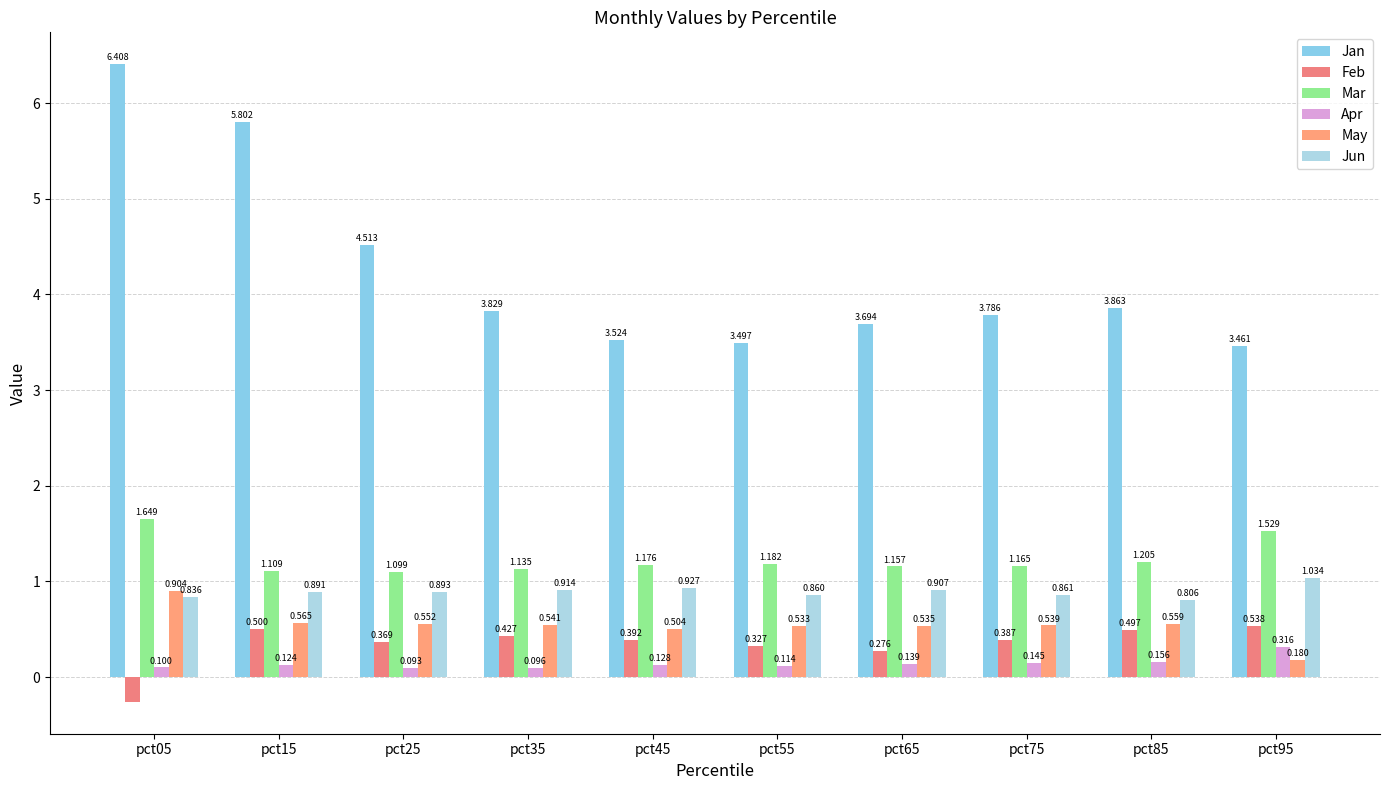

Is the value of Mar at pct85 greater than the value of Jan at pct95?

No